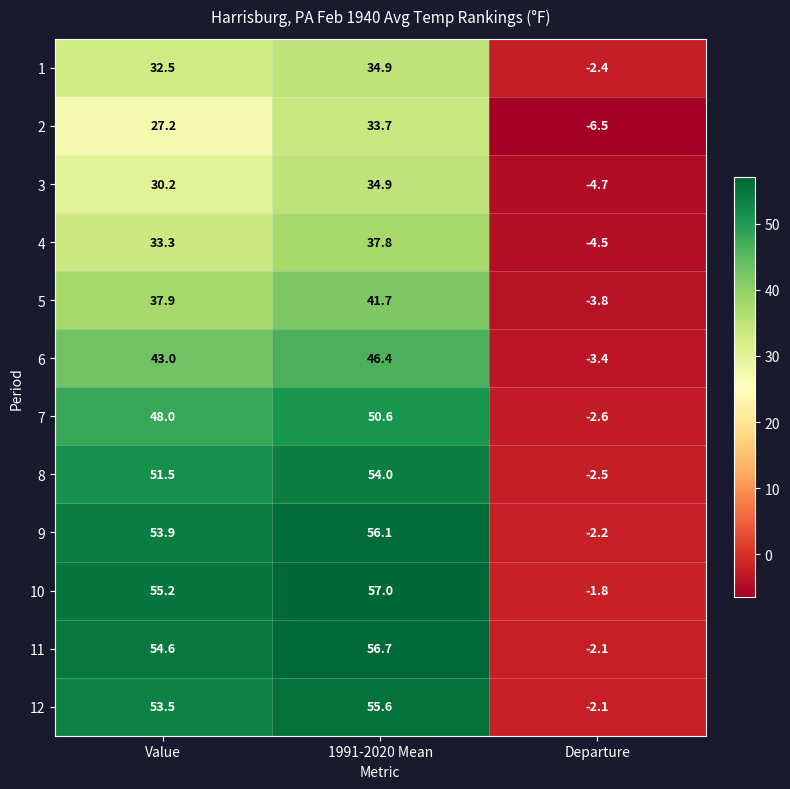

Where is 12 nearest to the value 26?

Value